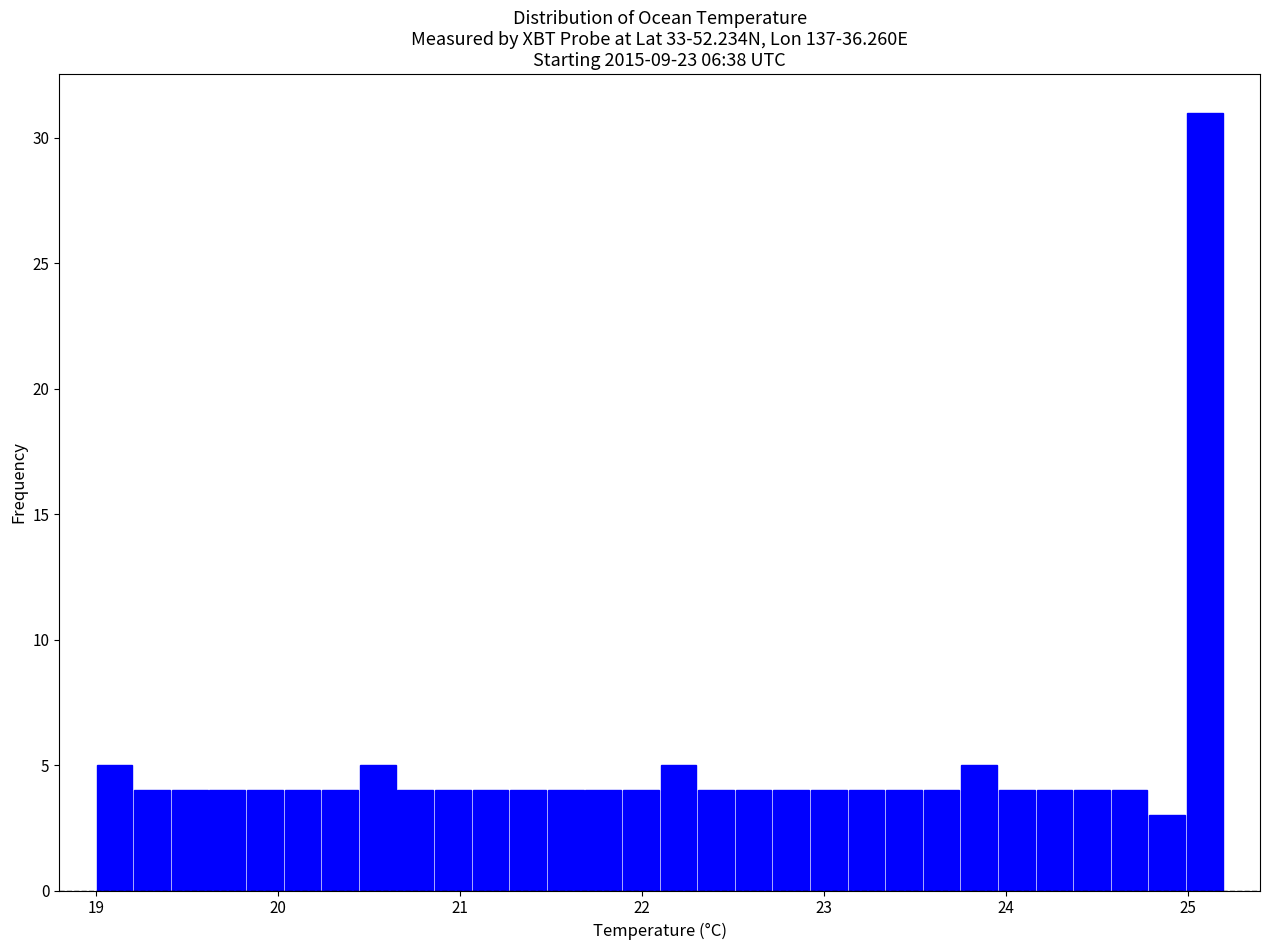

Read against the x-axis, roughly where is the centre of the tallest bar?

25.1